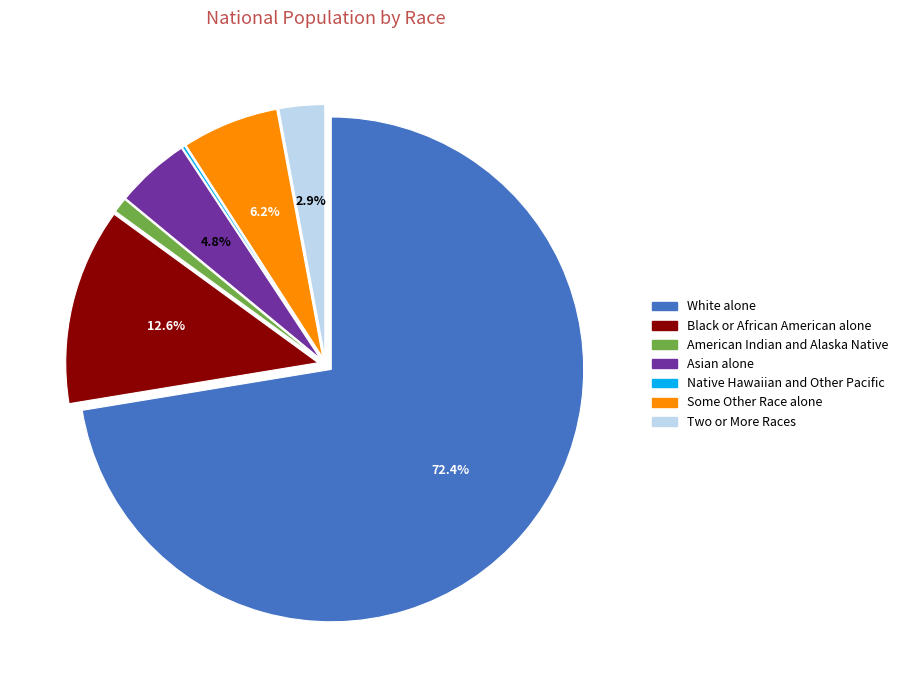

What is the total percentage of Some Other Race alone and White alone?

78.6%